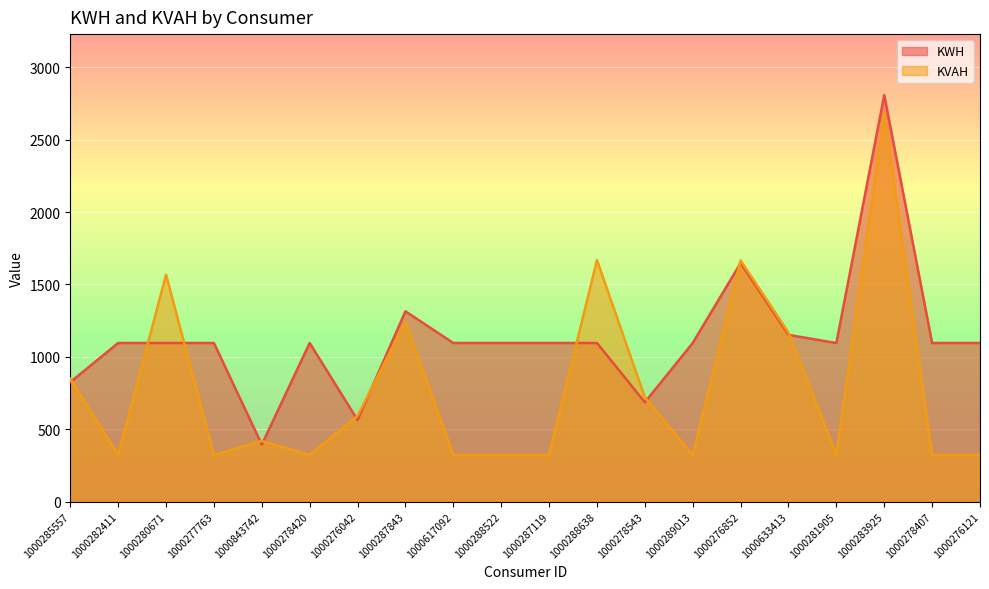

At 1000287119, list the series in order from smallest to largest.

KVAH, KWH